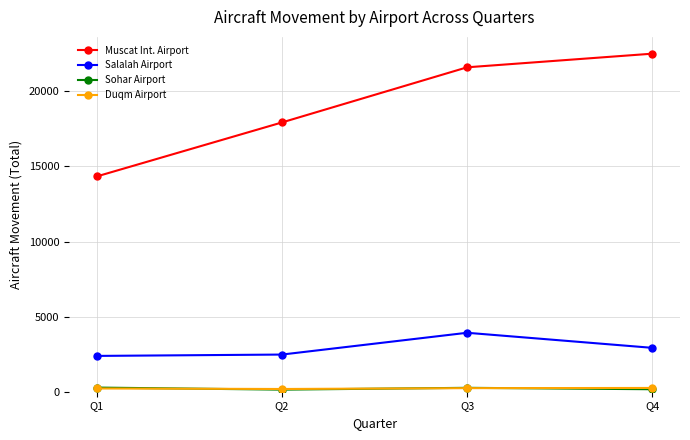

What is the sum of the Duqm Airport values at Q4 and Q2?

433